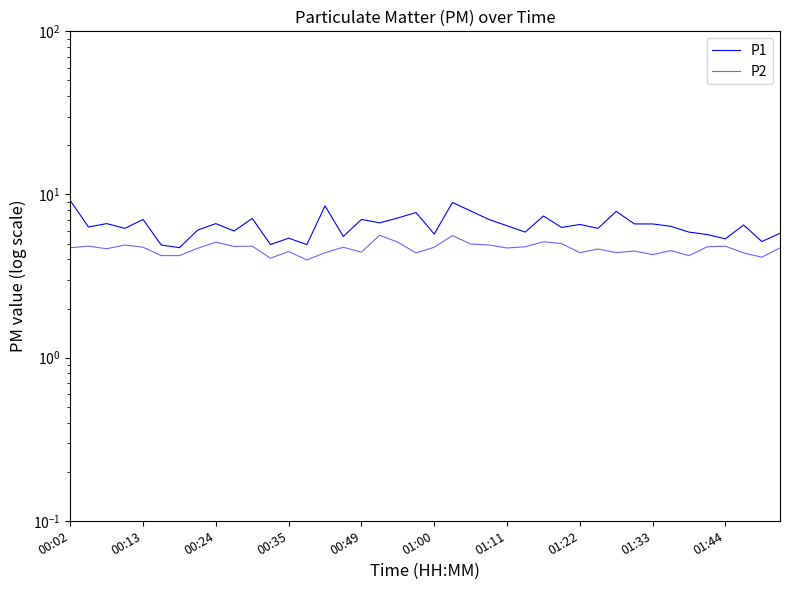

List the series in order of their overall mean, highest first.

P1, P2